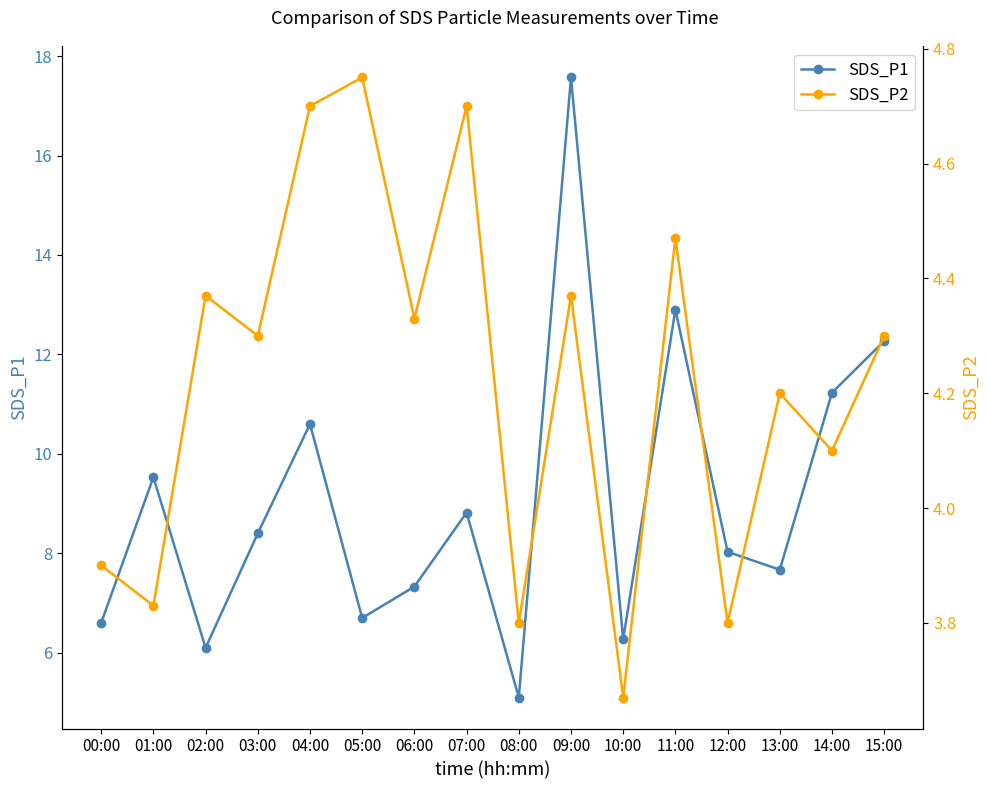

How many interior local peaks does the SDS_P2 series have?

6